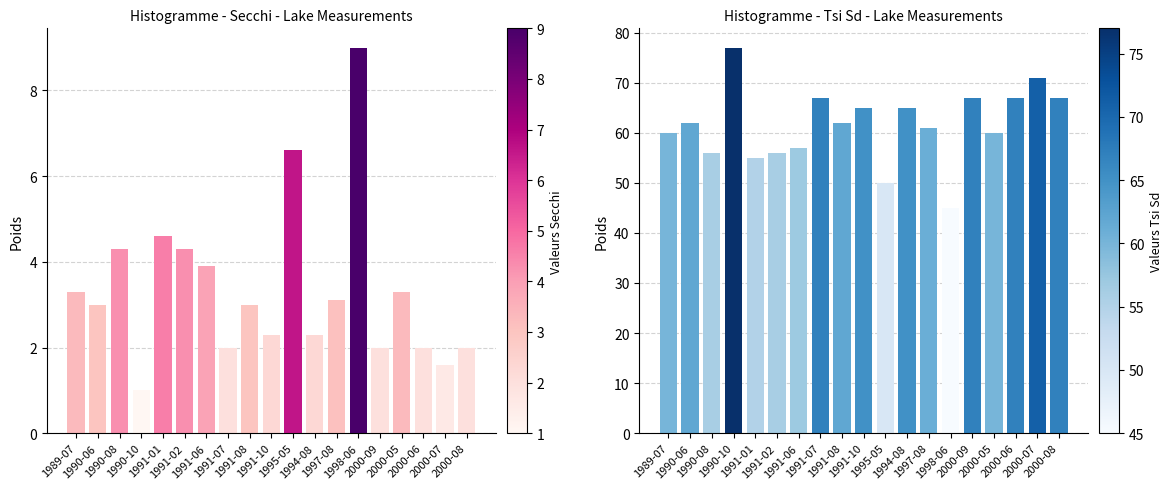

What is the difference between the Tsi Sd values at 1990-10 and 1994-08?

12.0